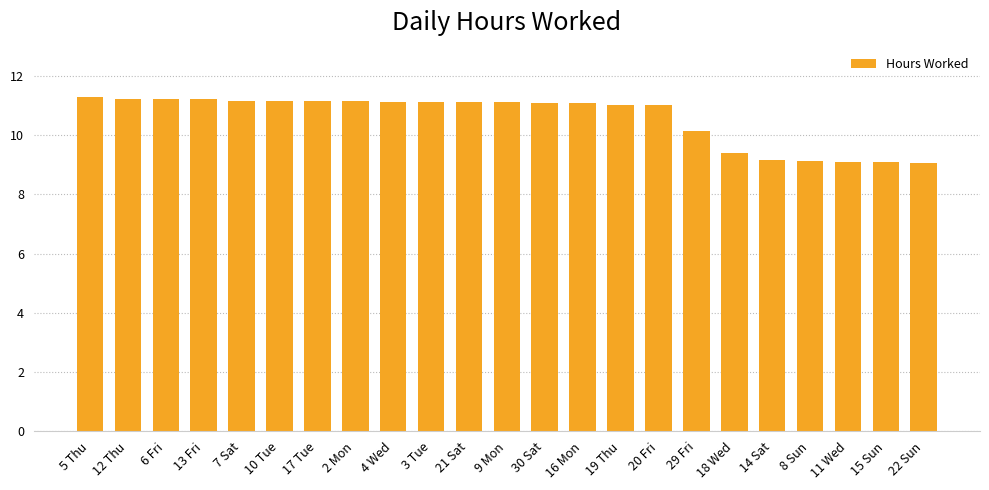

Where is the data nearest to the value 10?

29 Fri